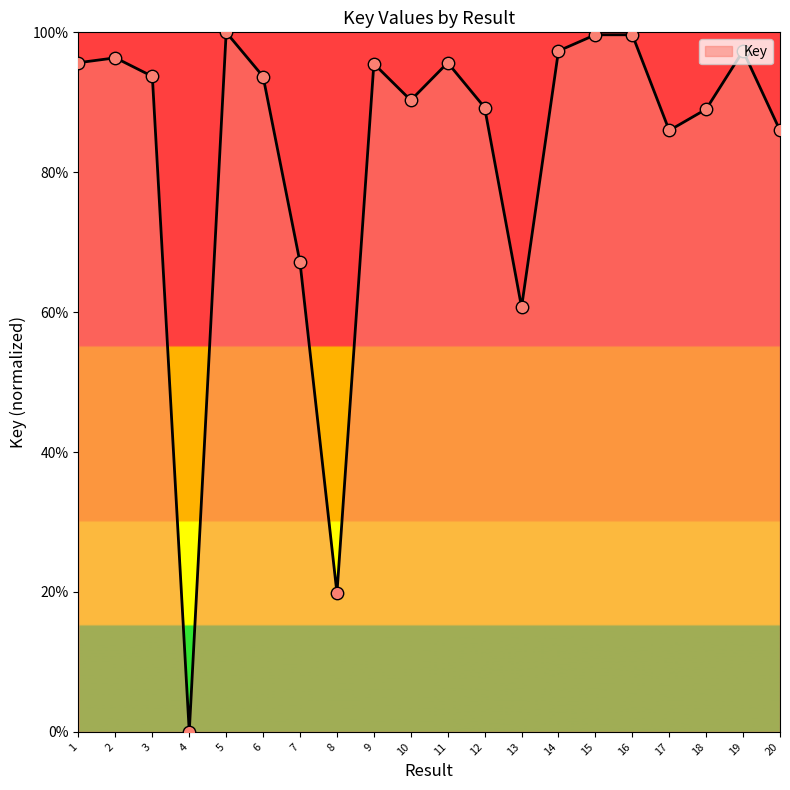

What is the change in value from 3 to 7?

-26.6